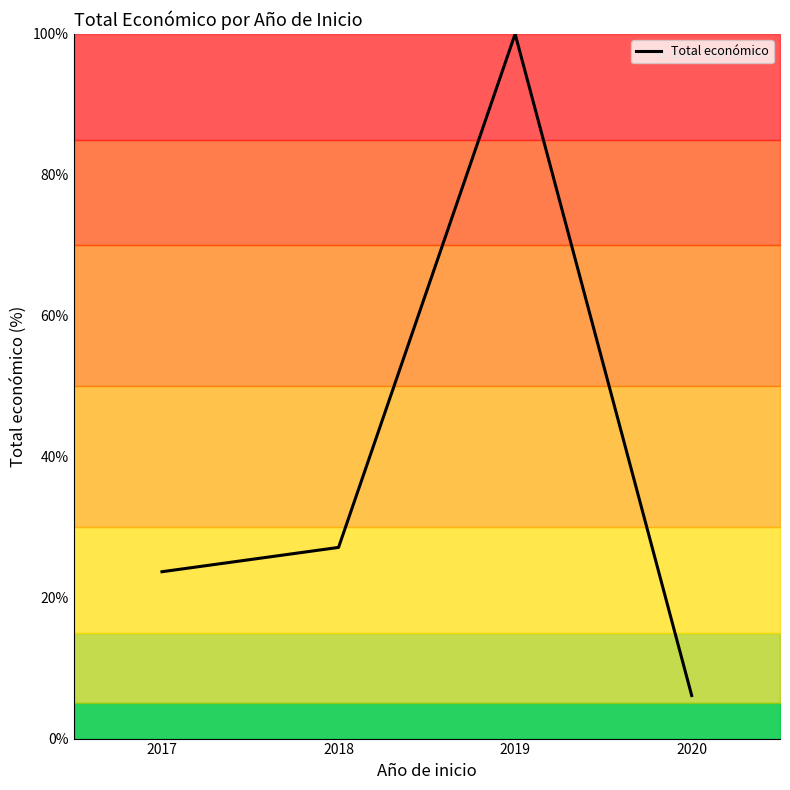

What is the average value?

39.2